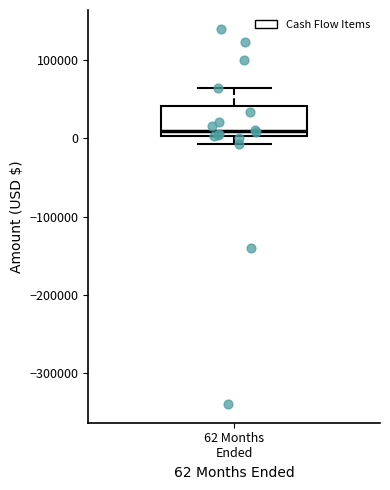

Where does the upper whisker of the box for 62 Months Ended end on the y-axis? The values are not printed on the chart, so give them approximately, as read against the axis.

60000